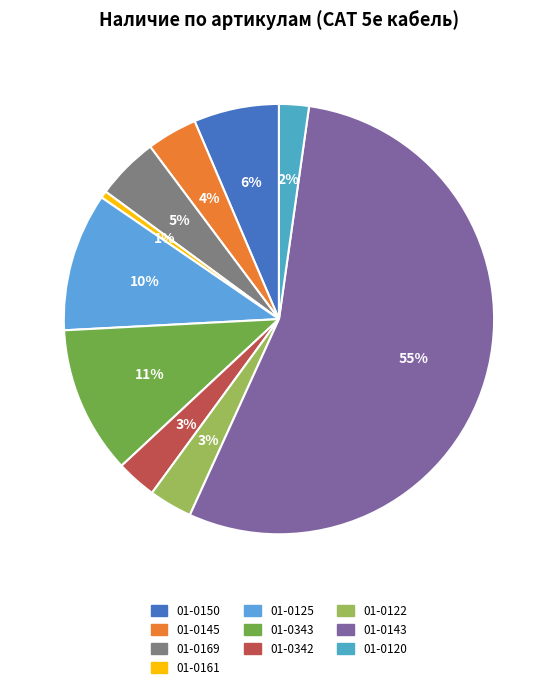

How many slices are in this pie chart?

10